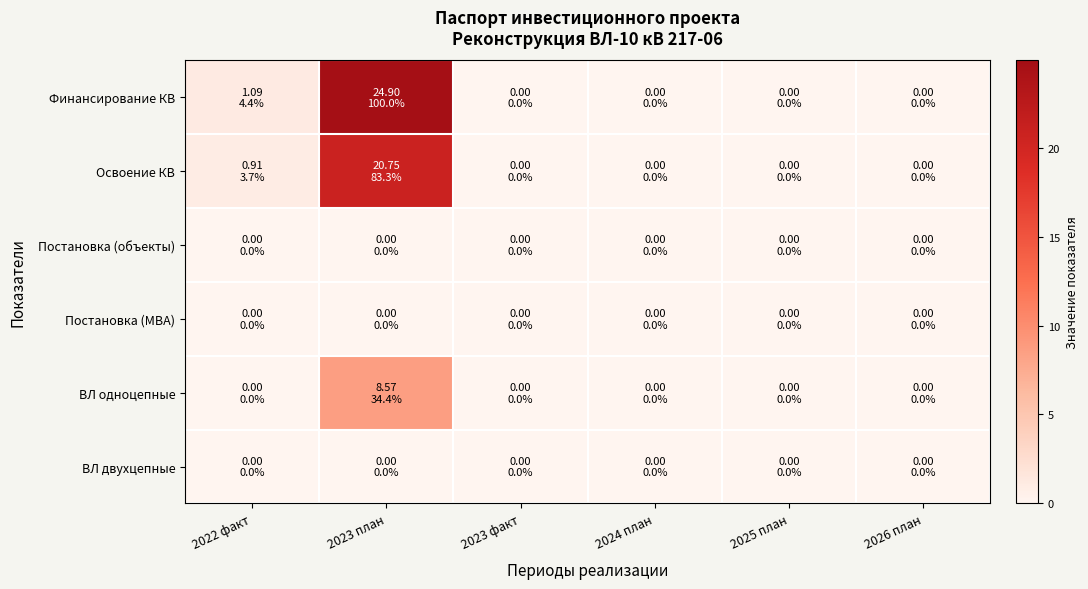

Reading right to left, transcribe all the data shown in this chart.

Финансирование КВ: 2026 план=0.0	2025 план=0.0	2024 план=0.0	2023 факт=0.0	2023 план=24.9	2022 факт=1.1
Освоение КВ: 2026 план=0.0	2025 план=0.0	2024 план=0.0	2023 факт=0.0	2023 план=20.8	2022 факт=0.9
Постановка (объекты): 2026 план=0.0	2025 план=0.0	2024 план=0.0	2023 факт=0.0	2023 план=0.0	2022 факт=0.0
Постановка (МВА): 2026 план=0.0	2025 план=0.0	2024 план=0.0	2023 факт=0.0	2023 план=0.0	2022 факт=0.0
ВЛ одноцепные: 2026 план=0.0	2025 план=0.0	2024 план=0.0	2023 факт=0.0	2023 план=8.6	2022 факт=0.0
ВЛ двухцепные: 2026 план=0.0	2025 план=0.0	2024 план=0.0	2023 факт=0.0	2023 план=0.0	2022 факт=0.0